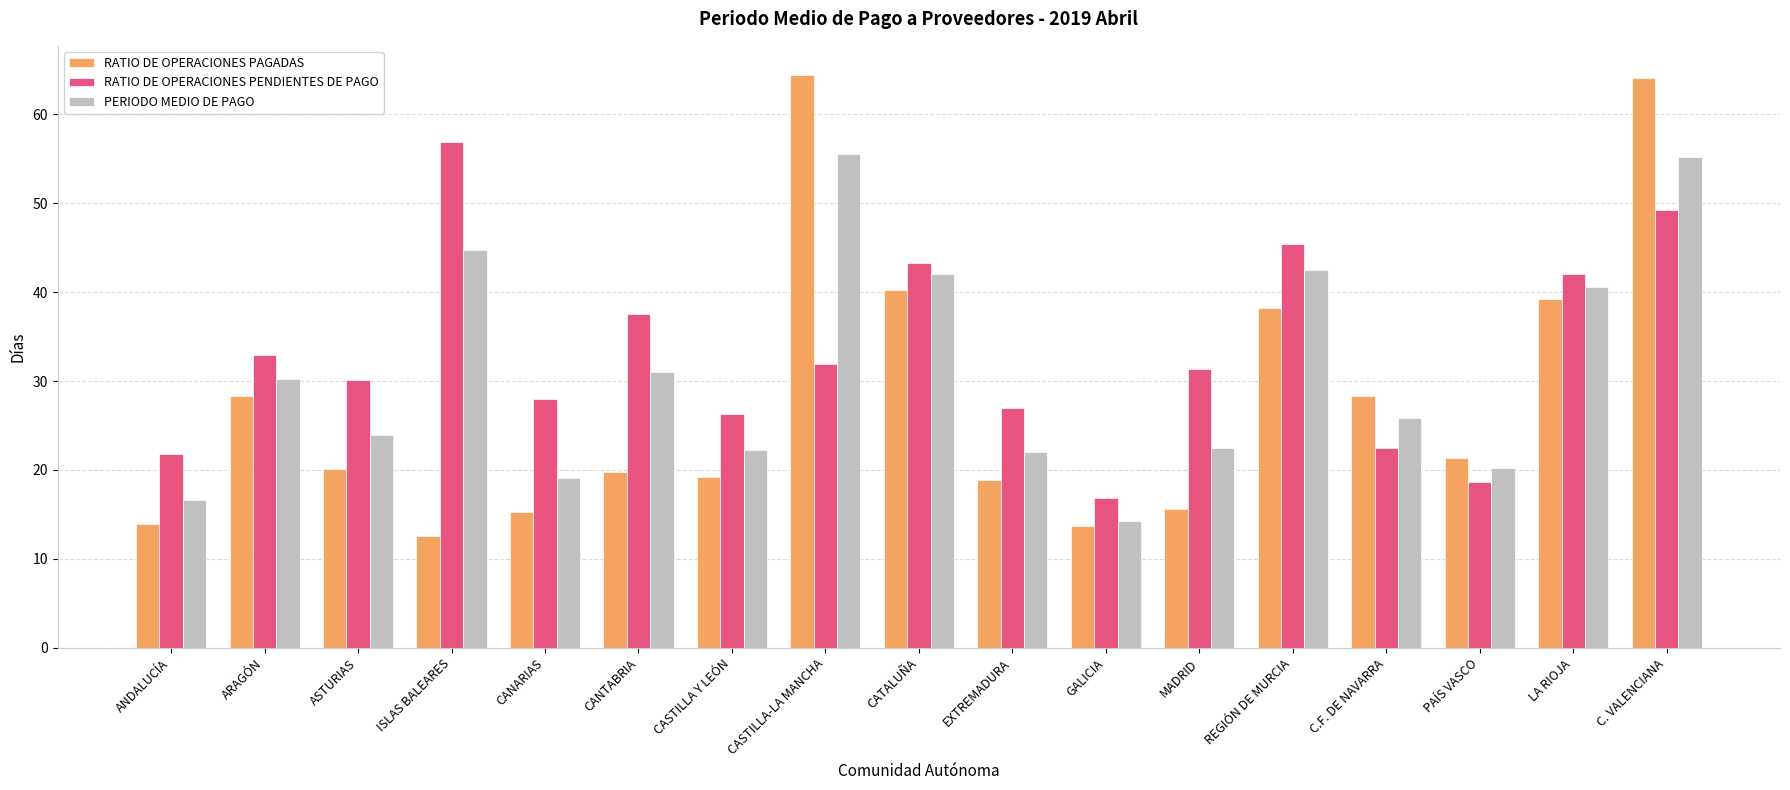

Rank the series at REGIÓN DE MURCIA from highest to lowest value.

RATIO DE OPERACIONES PENDIENTES DE PAGO, PERIODO MEDIO DE PAGO, RATIO DE OPERACIONES PAGADAS